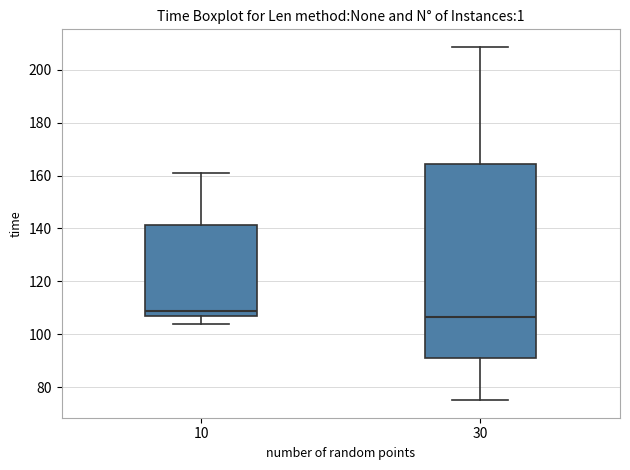

Reading left to right, transcribe this box plot: for each box, give where its median line is, the range the box spans, and where its two whiskers end, as read against the y-axis. The values are not printed on the chart, so give them approximately, as read against the axis.

10: median 108, box 106 to 142, whiskers 104 to 162
30: median 106, box 90 to 164, whiskers 76 to 208